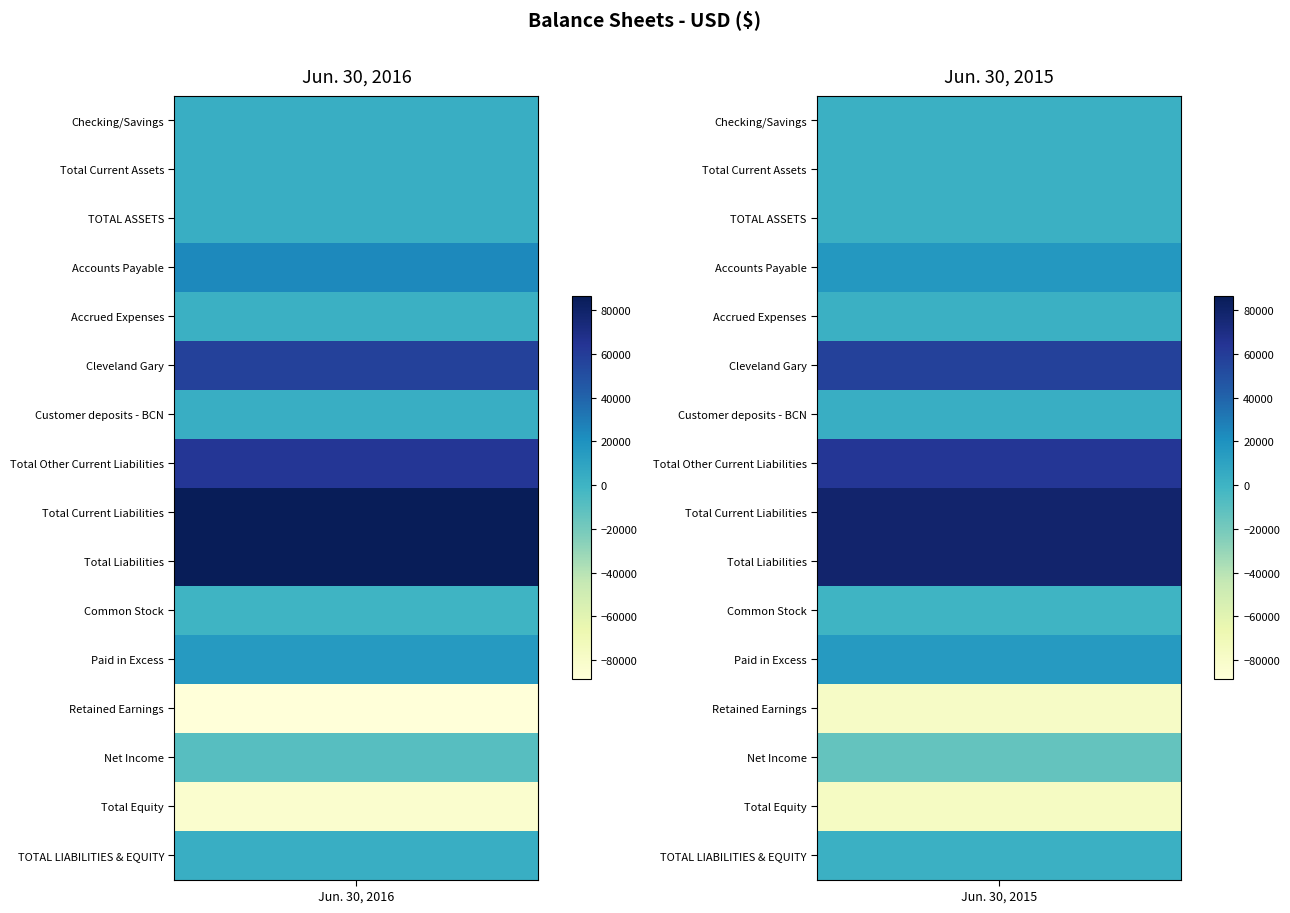

True or false: TOTAL ASSETS has a value of 2100 at 1.

True